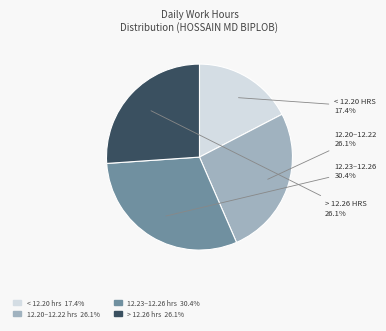

Is there any slice that represents more than half of the pie?

No